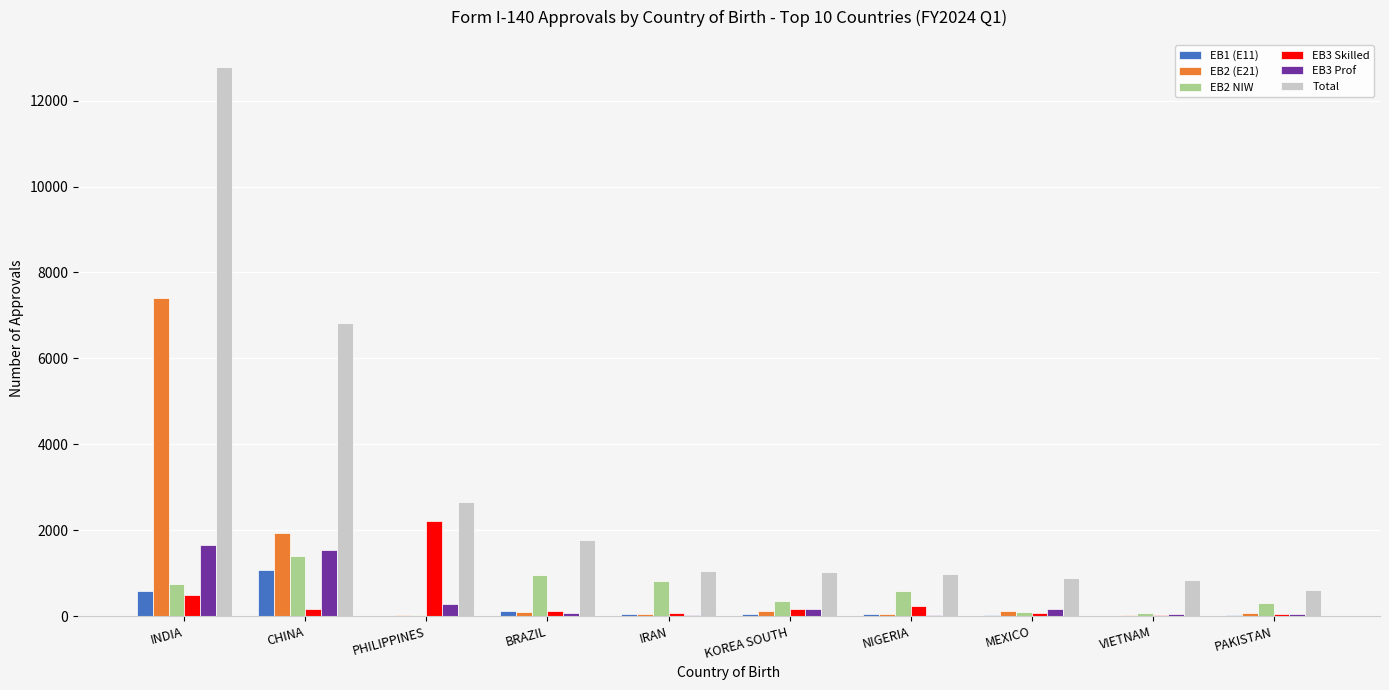

Which category has the highest value across all series?

INDIA